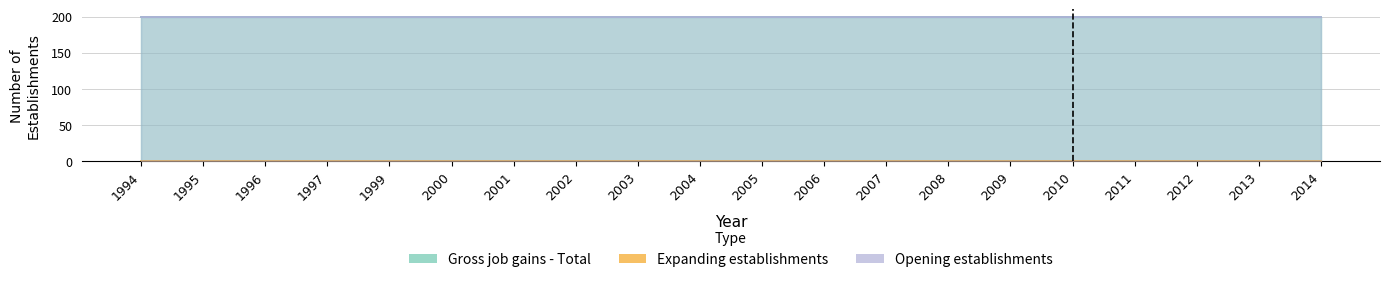

Which series has the largest range (max minus min)?

Gross job gains - Total